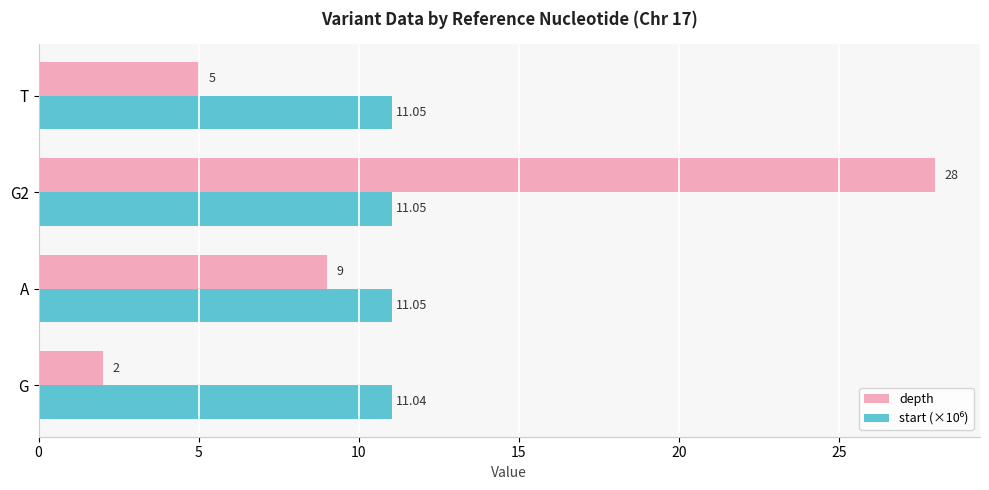

Which series has the widest spread of values?

depth